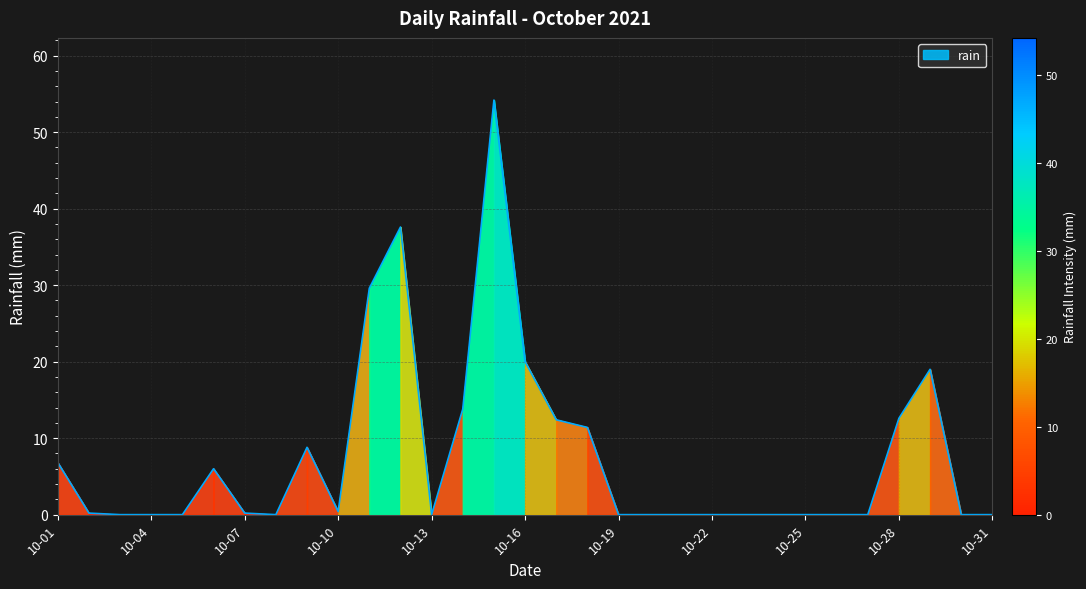

What is the maximum value shown in the chart?

54.2